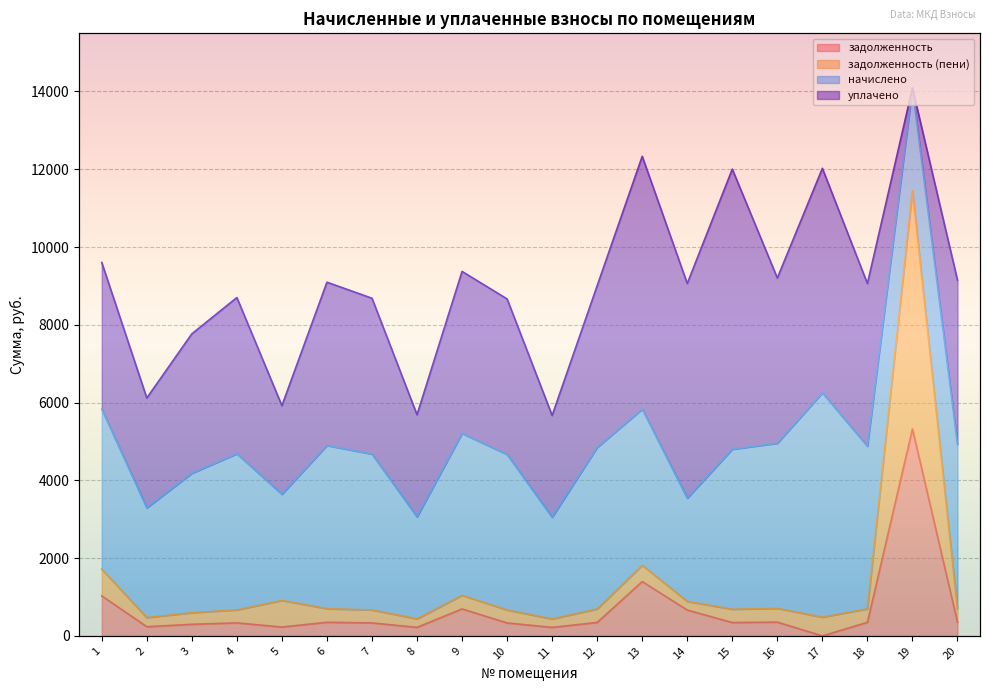

True or false: задолженность (пени) and задолженность intersect in this chart.

False